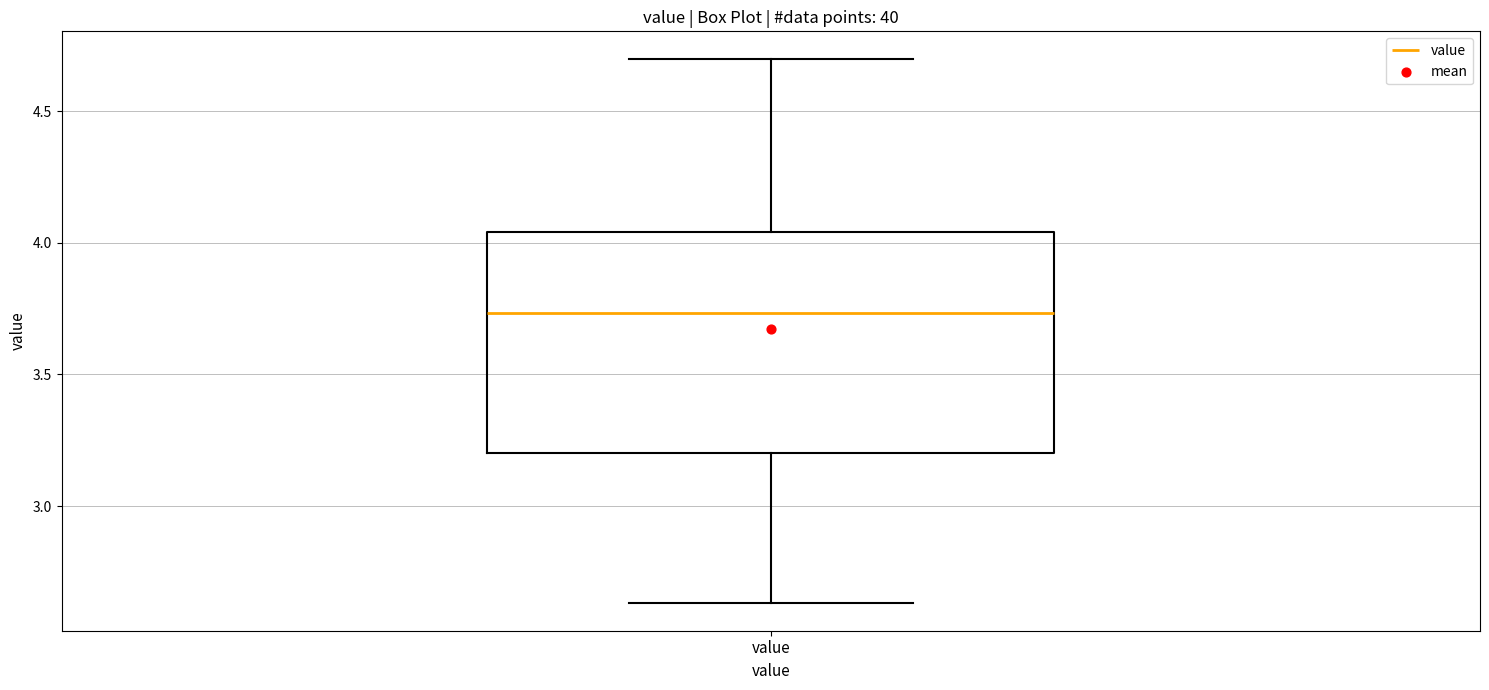

Read this box plot against the y-axis: the position of the median line, the range covered by the box, and the ends of both whiskers. The values are not printed on the chart, so give them approximately, as read against the axis.

median 3.75, box 3.20 to 4.05, whiskers 2.65 to 4.70